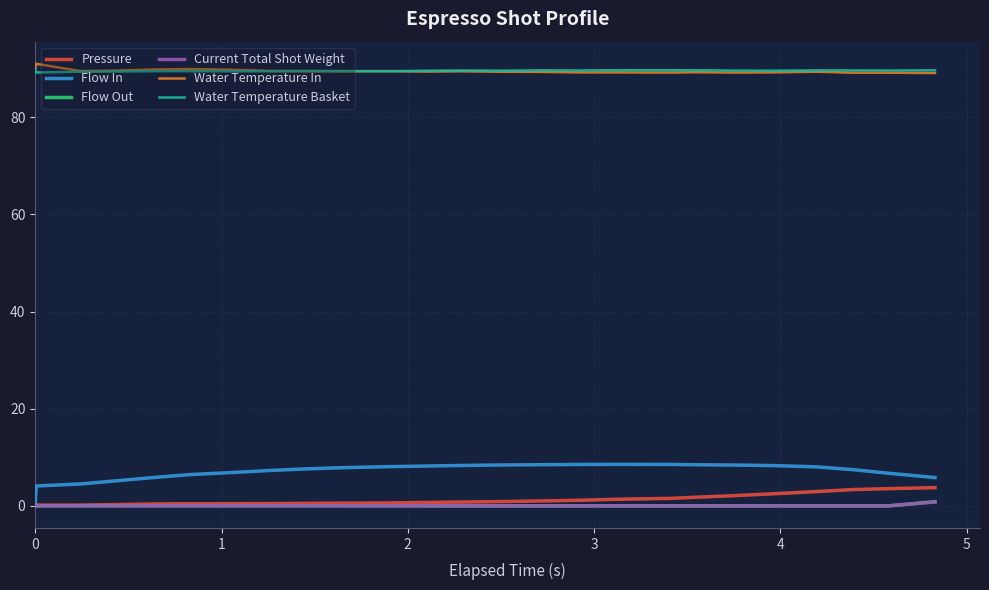

True or false: Flow Out and Water Temperature Basket intersect in this chart.

False